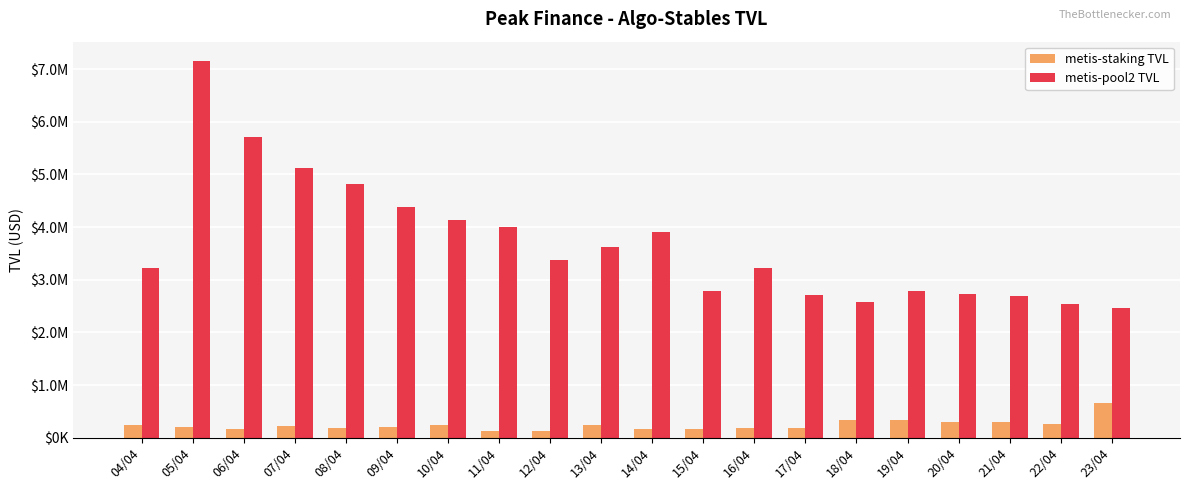

Which category has the highest value in the metis-staking TVL series?

23/04